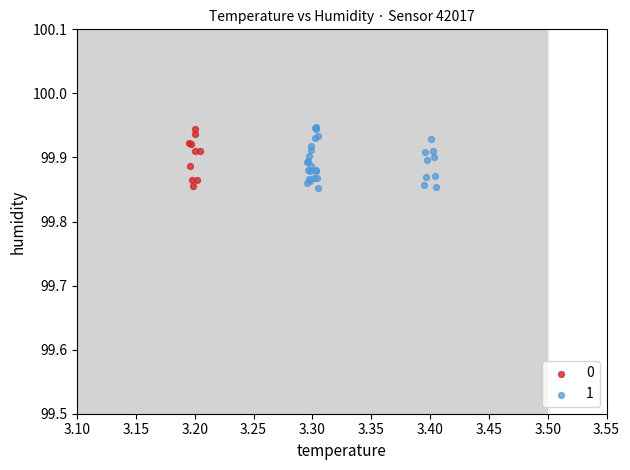

Which series has the largest Y range (max minus min)?

1